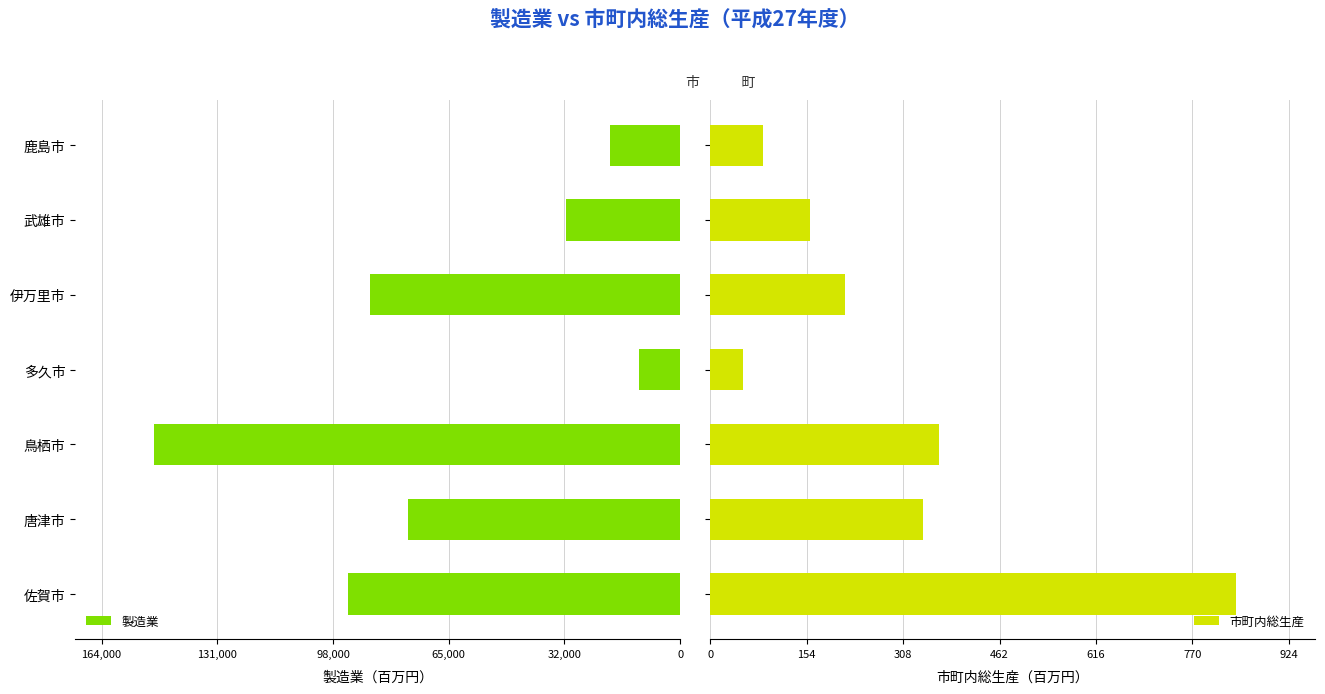

How many data points in 製造業 are less than 77166?

3